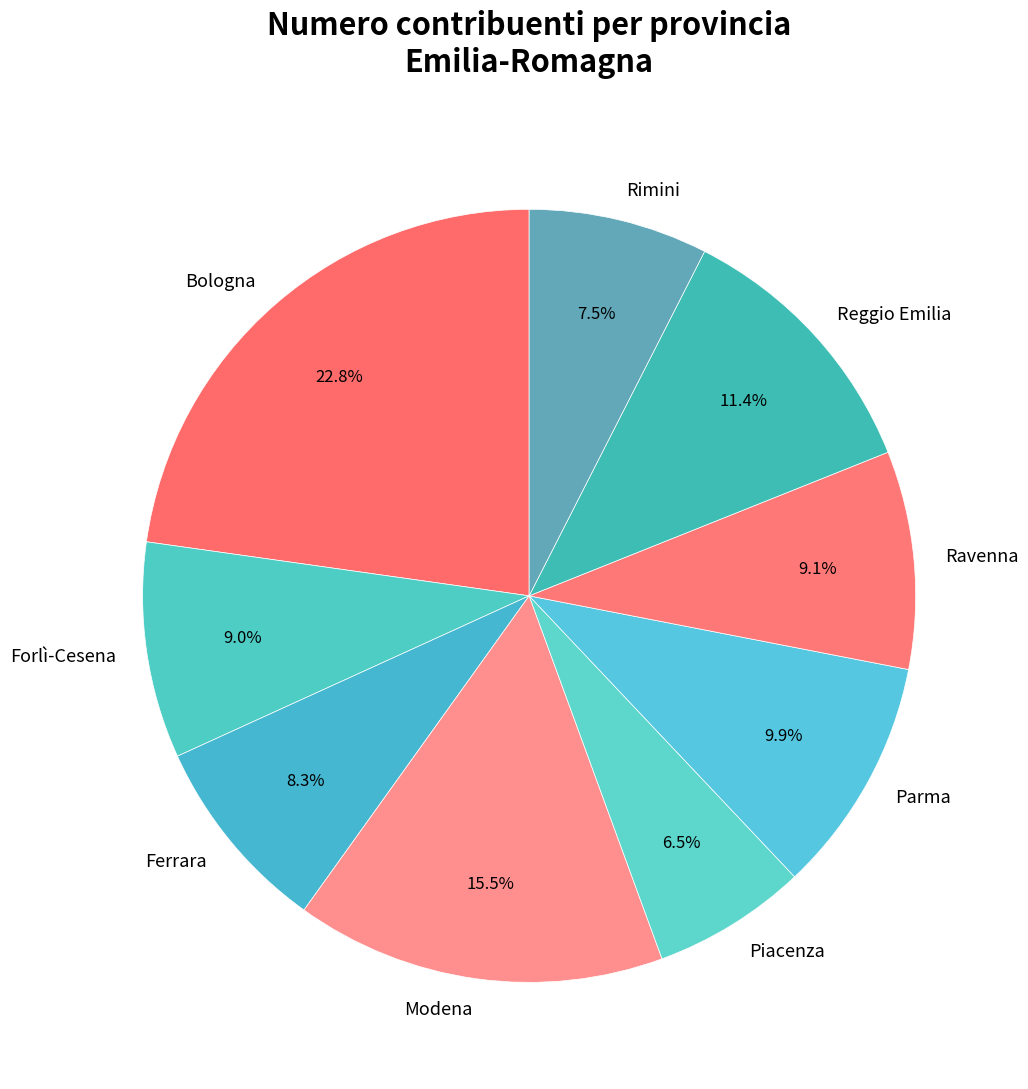

Is there any slice that represents more than half of the pie?

No